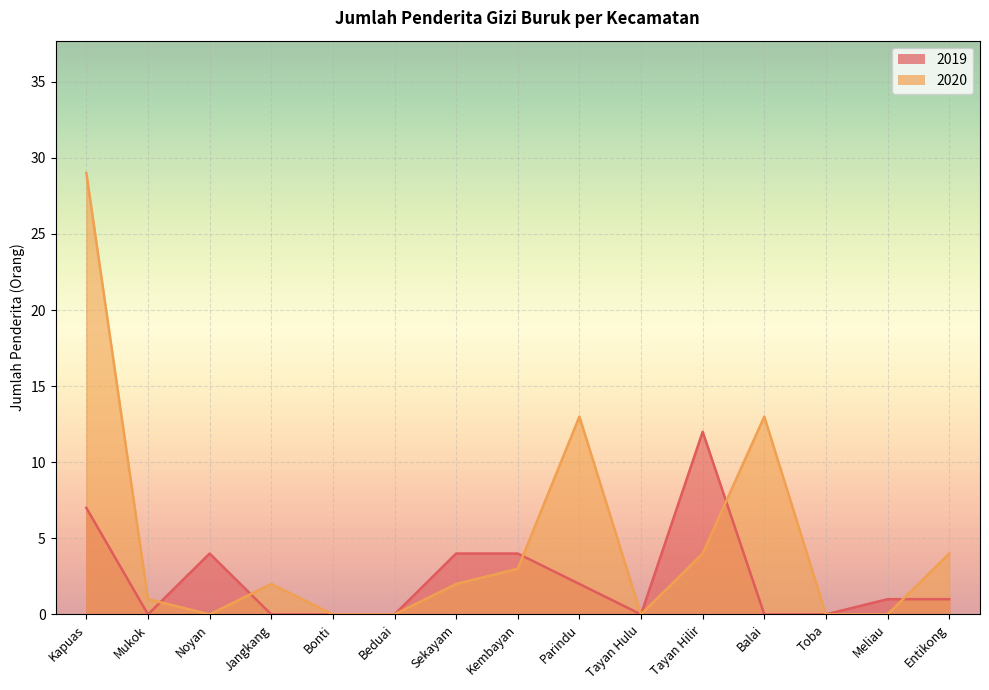

How many times do 2019 and 2020 cross each other?

5